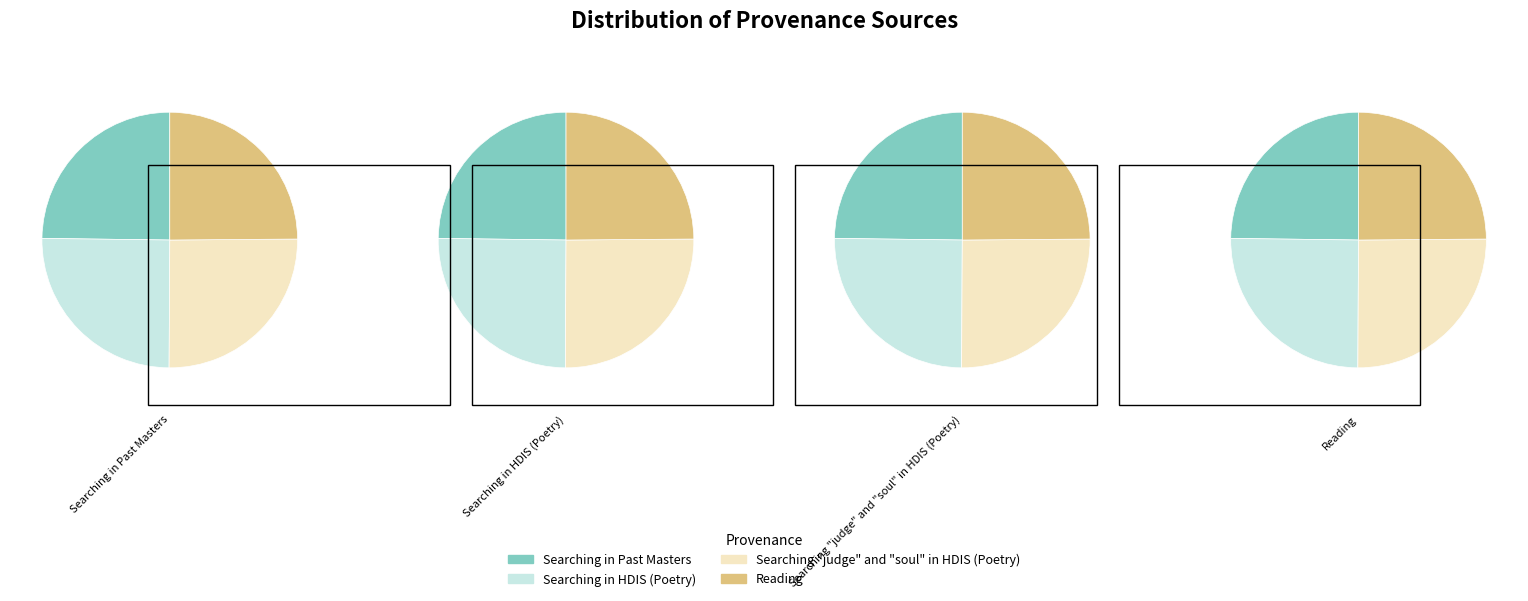

The Searching "judge" and "soul" in HDIS (Poetry) slice represents 38% of the pie. True or false?

False